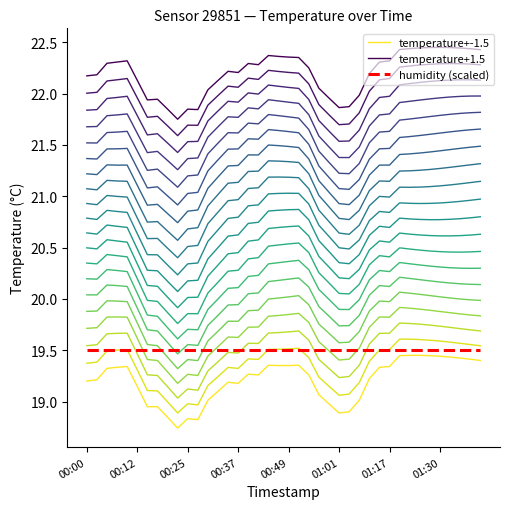

What are all the series names shown in the legend?

temperature+-1.5, temperature+1.5, humidity (scaled)